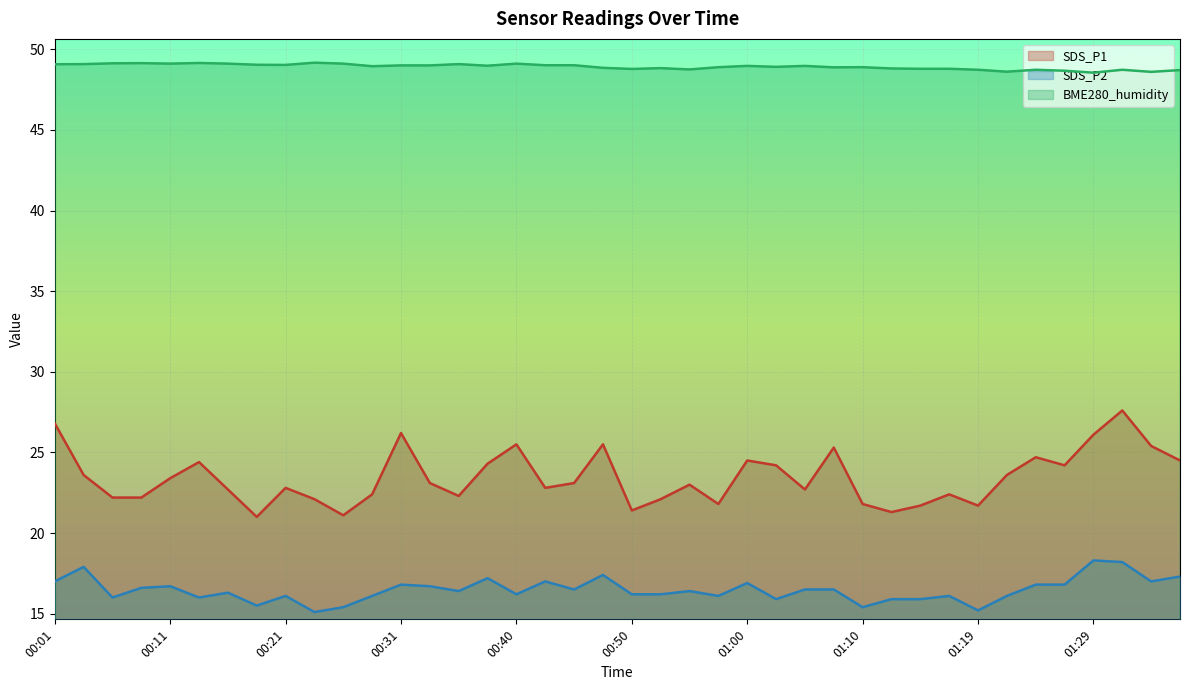

At which category does the chart reach its peak across all series?

00:23